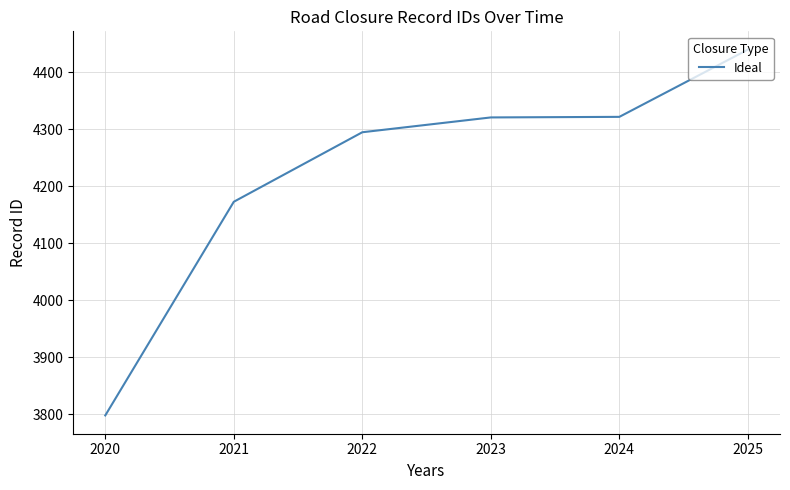

What is the greatest value displayed?

4440